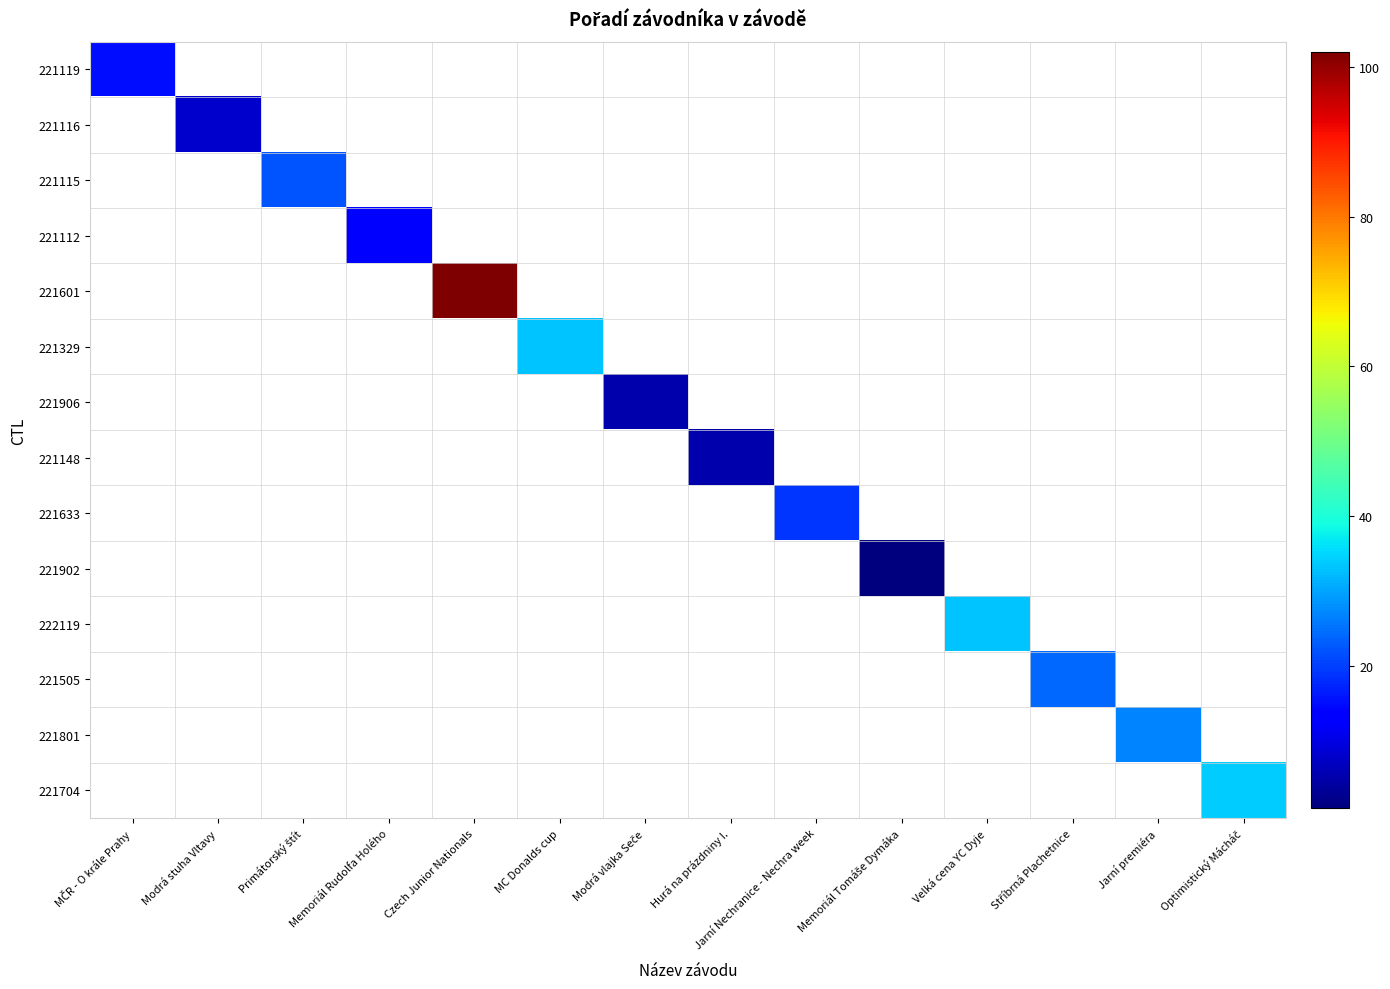

Is the value of 221329 at Optimistický Mácháč greater than the value of 221115 at Modrá vlajka Seče?

No